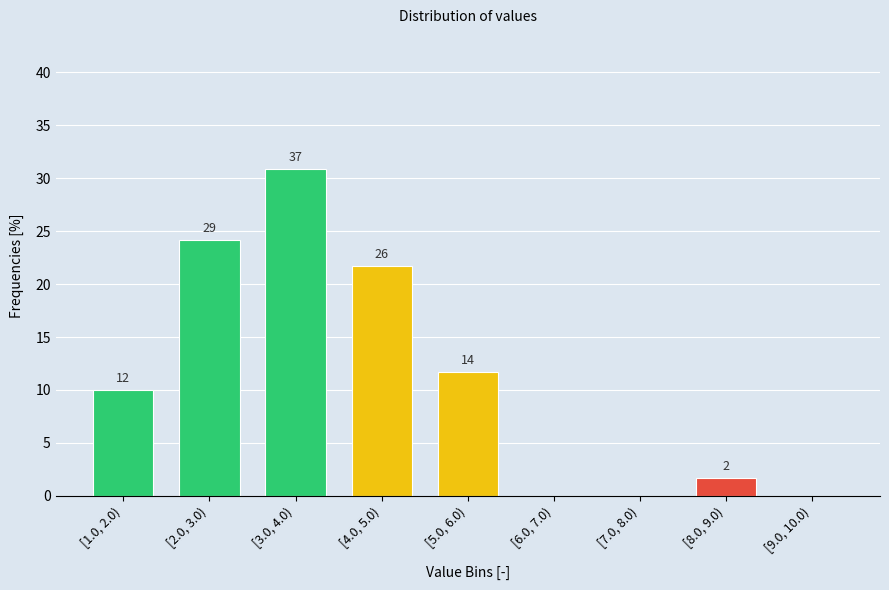

Are the bars horizontal?

No